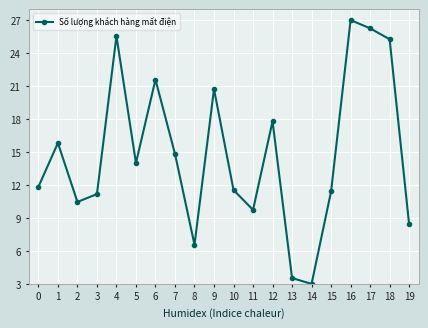

Which label corresponds to the smallest value in the chart?

14